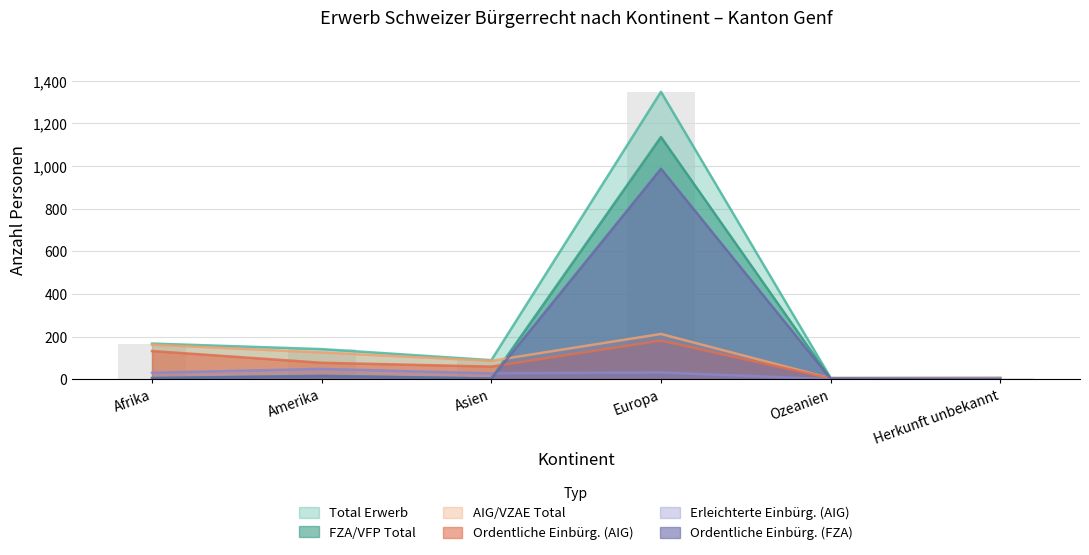

What is the difference between the Erleichterte Einbürg. (AIG) values at Europa and Herkunft unbekannt?

28